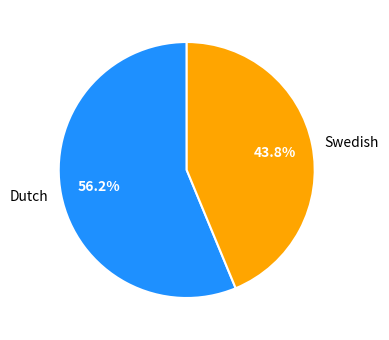

Is there a majority slice in this chart?

Yes